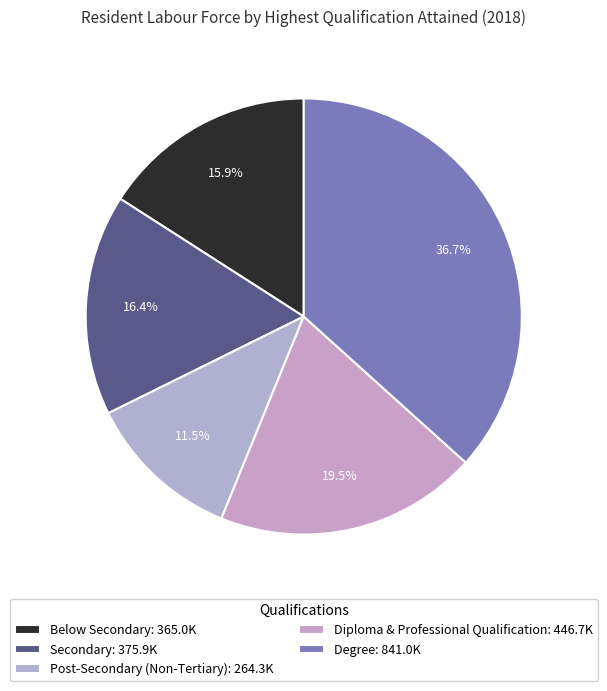

What percentage is the Diploma & Professional Qualification slice, to the nearest percent?

19%